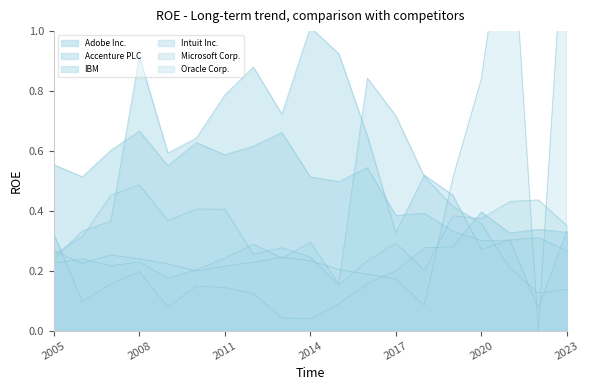

After their last crossing, which series has the higher values: IBM or Accenture PLC?

IBM